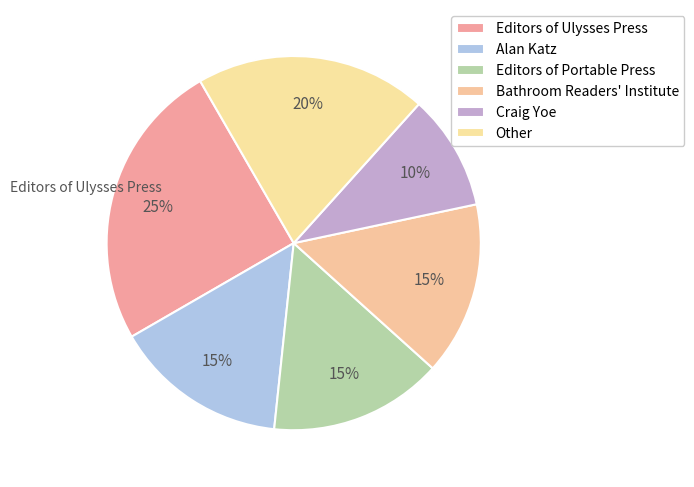

How many slices are in this pie chart?

6